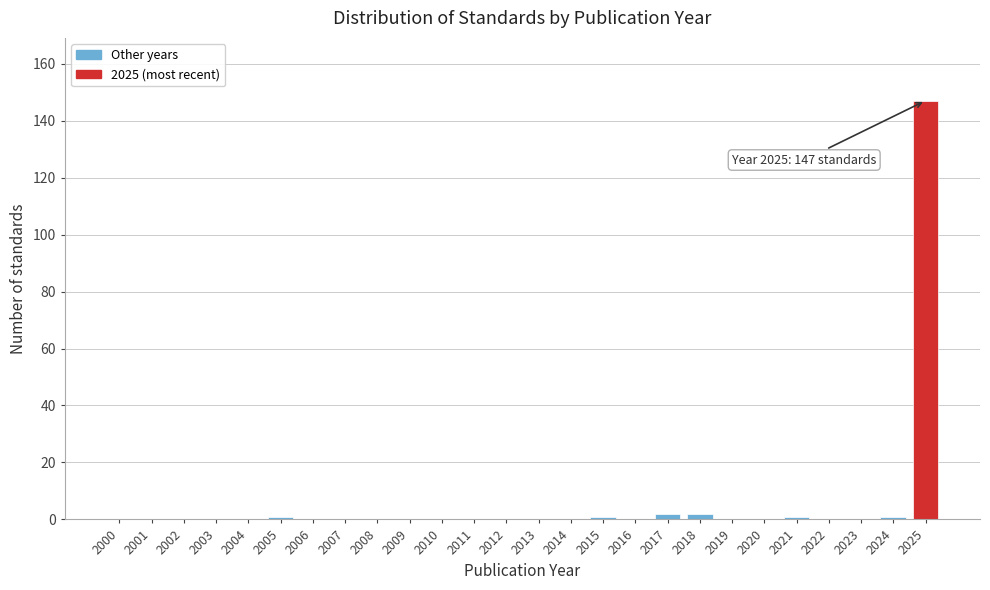

Reading left to right, transcribe all the data shown in this chart.

2000=0	2001=0	2002=0	2003=0	2004=0	2005=1	2006=0	2007=0	2008=0	2009=0	2010=0	2011=0	2012=0	2013=0	2014=0	2015=1	2016=0	2017=2	2018=2	2019=0	2020=0	2021=1	2022=0	2023=0	2024=1	2025=147